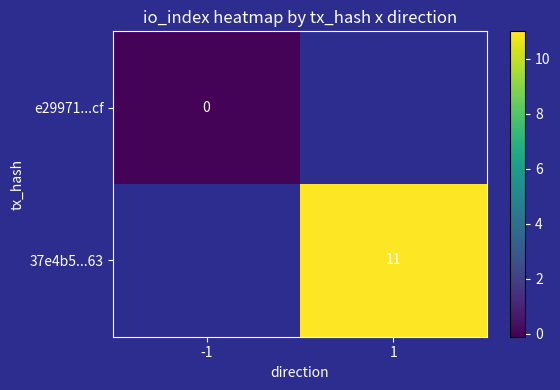

At which category does the chart reach its minimum across all series?

-1